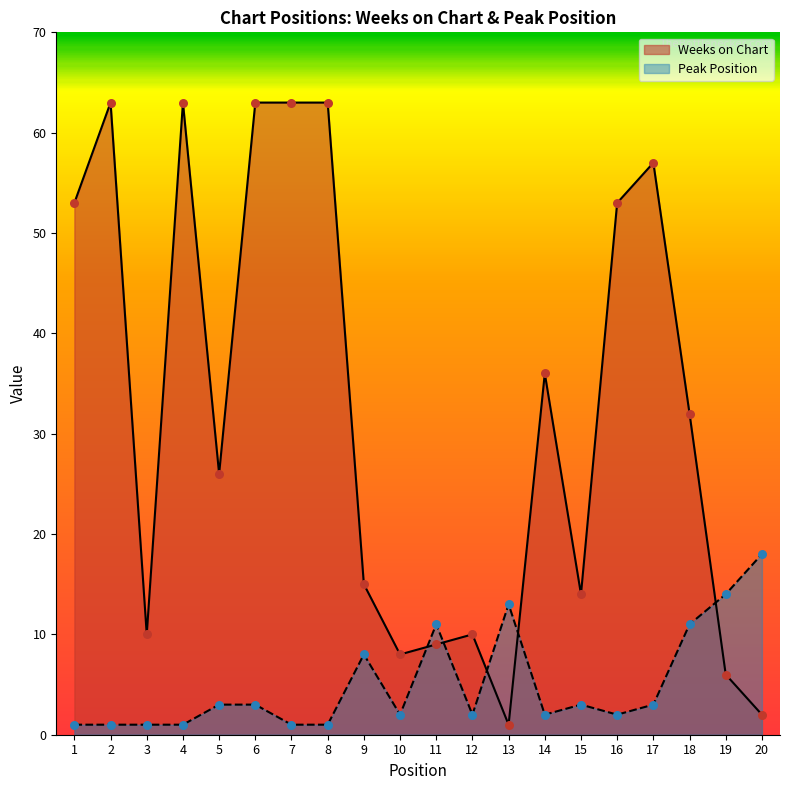

Is the value of Weeks on Chart at 12 greater than the value of Peak Position at 15?

Yes